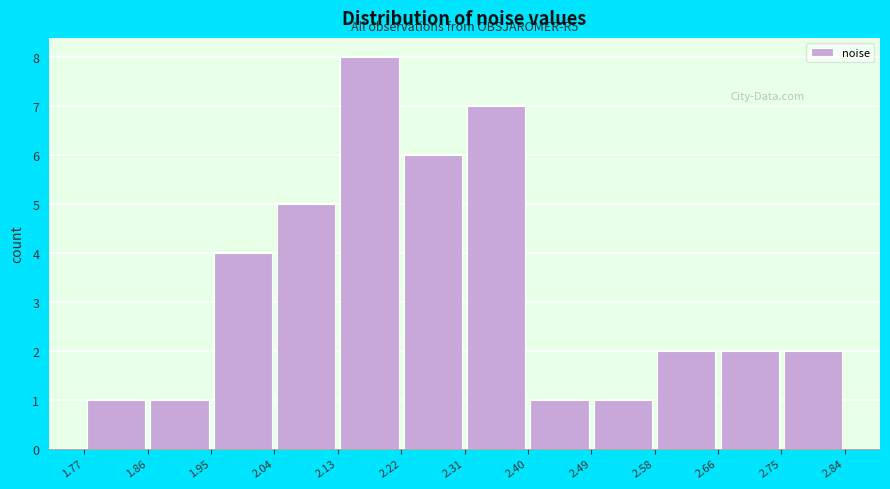

Over which range of the x-axis is the bar tallest?

2.13 to 2.22